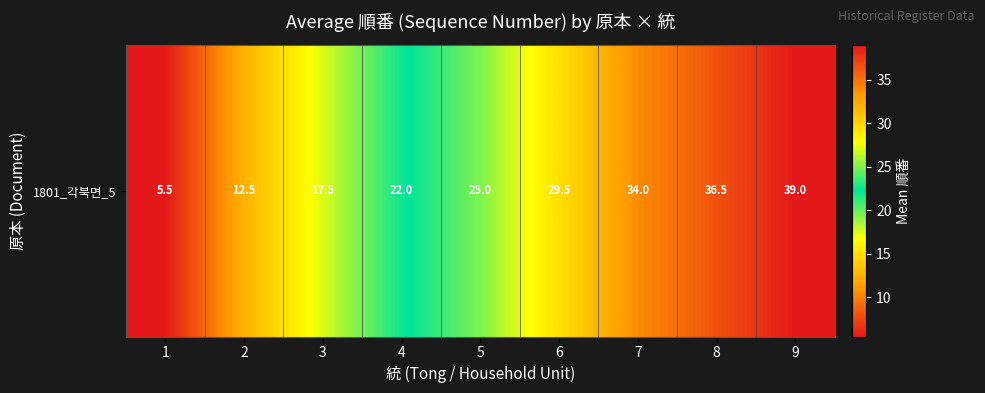

What is the sum of all values?

221.5